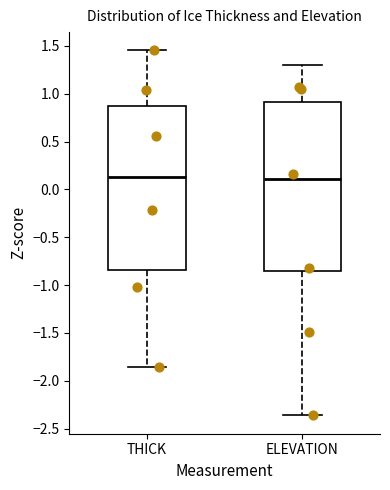

Where is the upper edge of the box for ELEVATION on the y-axis? The values are not printed on the chart, so give them approximately, as read against the axis.

0.90